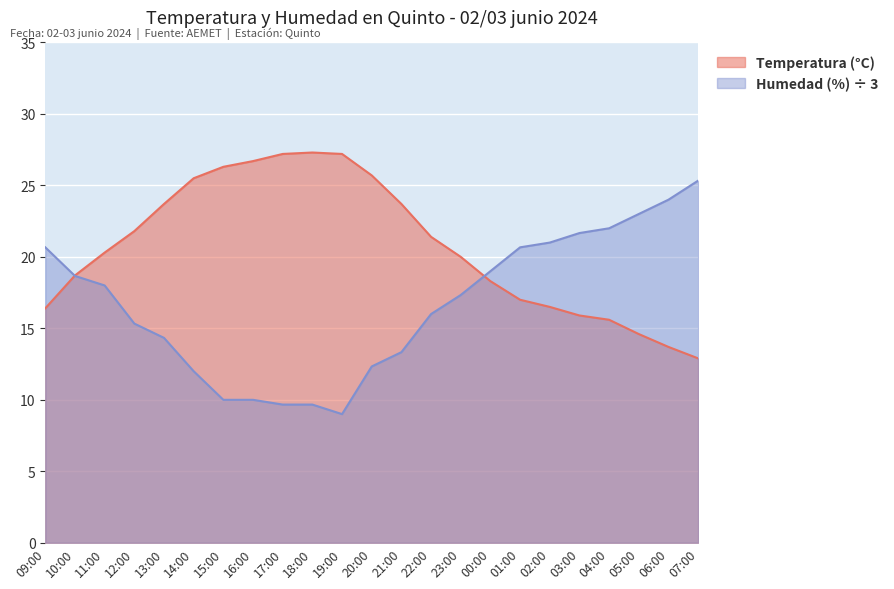

In Humedad (%), how many points are lower than both neighbors (excluding endpoints)?

1